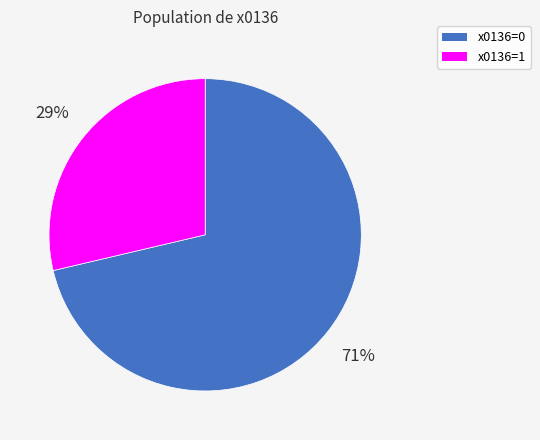

What is the ratio of the value at x0136=1 to the value at x0136=0?

0.4